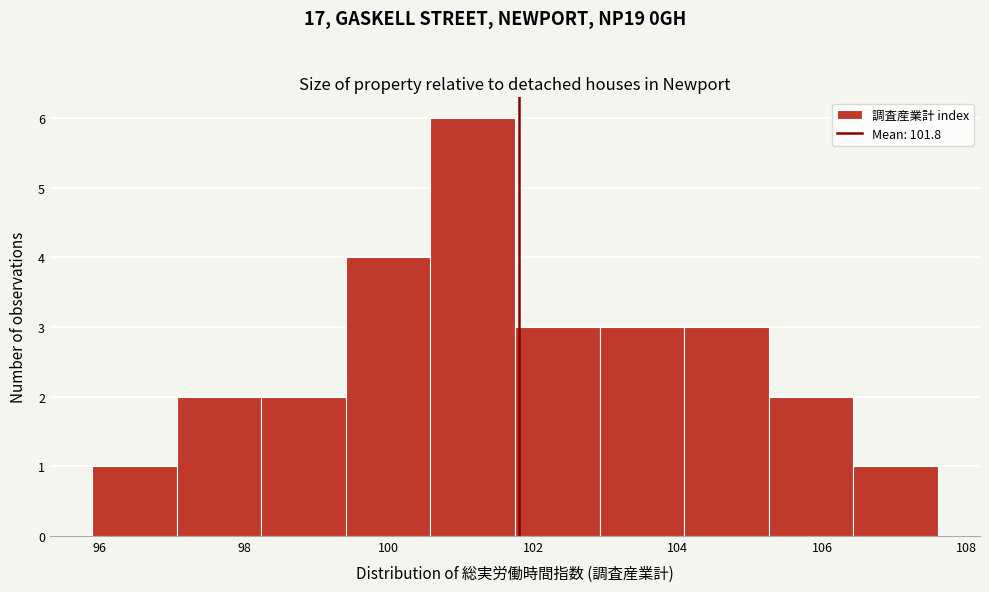

Reading left to right, list every bar in this chart as the range it spans on the x-axis followed by its height. Neither the bar edges nor the heights are printed on the chart, so give them approximately, as read against the axes.

96.0 to 97.0: 1
97.0 to 98.2: 2
98.2 to 99.4: 2
99.4 to 100.6: 4
100.6 to 101.8: 6
101.8 to 103.0: 3
103.0 to 104.0: 3
104.0 to 105.2: 3
105.2 to 106.4: 2
106.4 to 107.6: 1